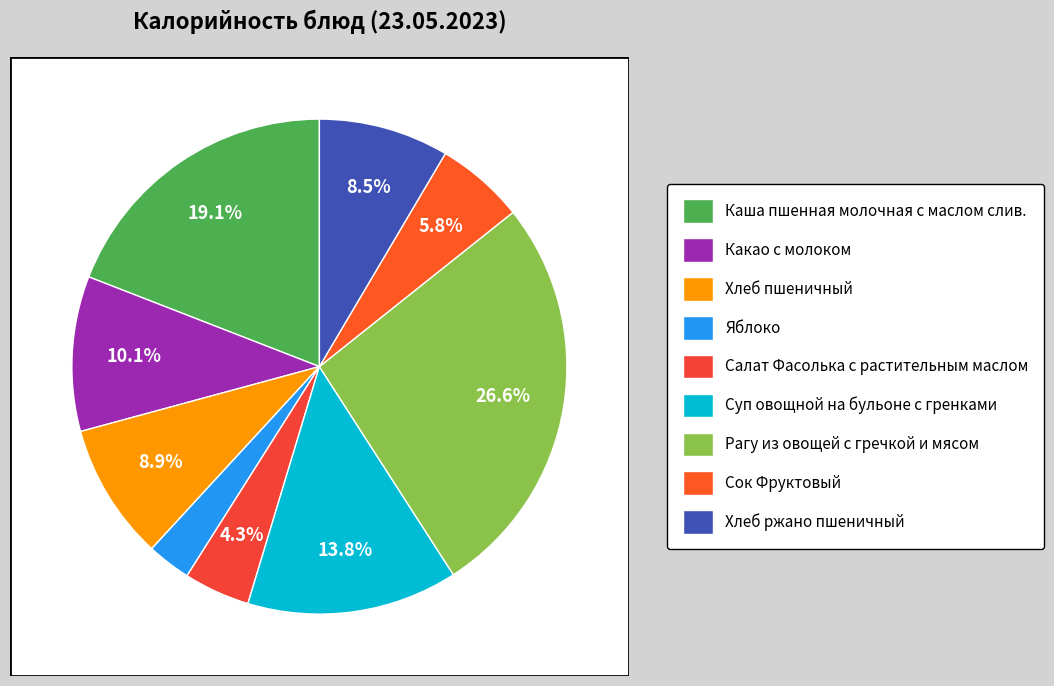

Do Сок Фруктовый and Хлеб пшеничный together represent more than half of the pie?

No